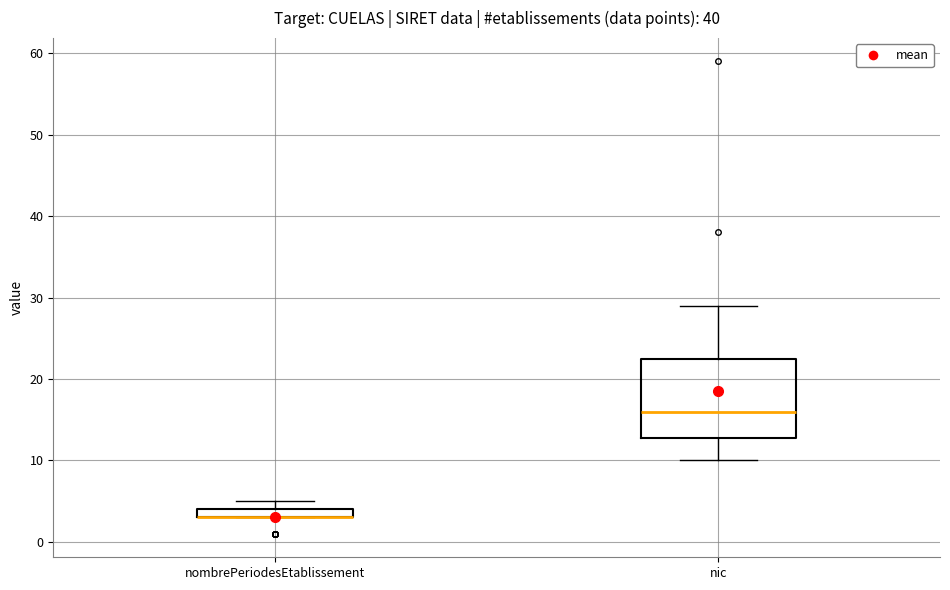

Which box is the tallest, from its lower edge to its upper edge?

nic